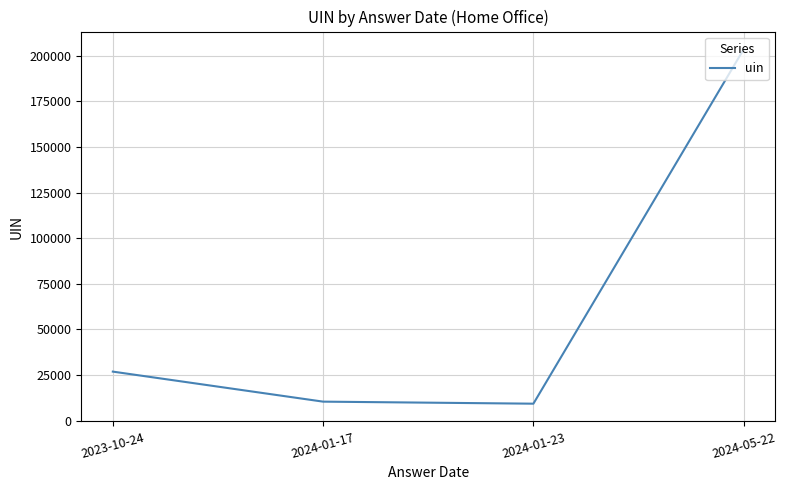

How many lines are shown in the chart?

1